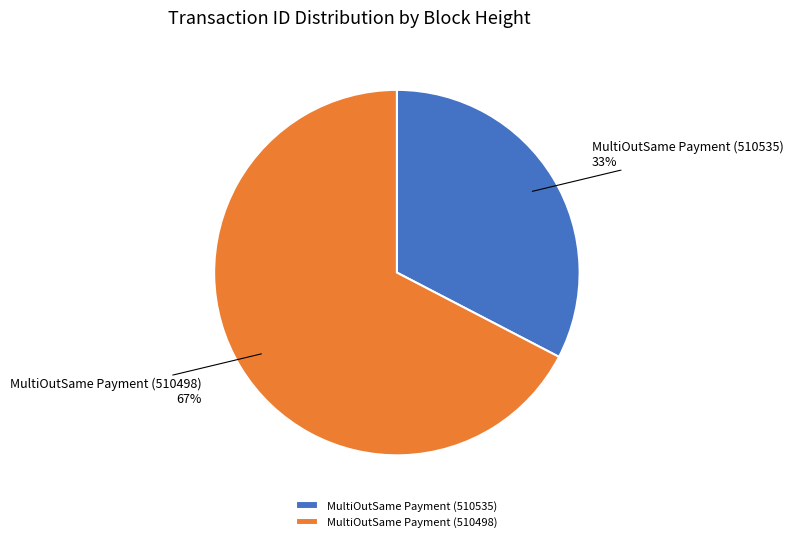

The MultiOutSame Payment (510535) slice represents 33% of the pie. True or false?

True